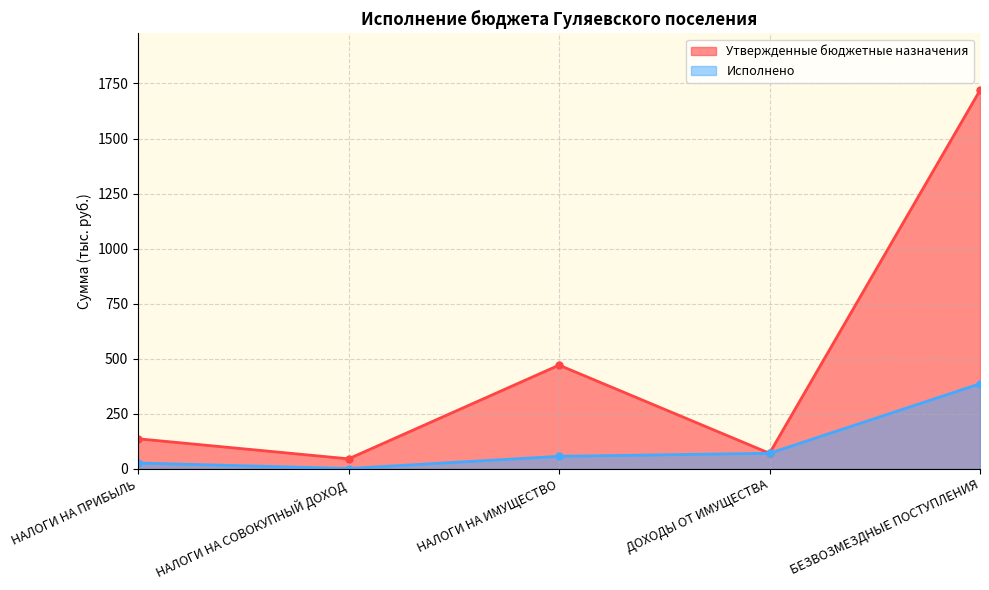

At НАЛОГИ НА СОВОКУПНЫЙ ДОХОД, list the series in order from largest to smallest.

Утвержденные бюджетные назначения, Исполнено